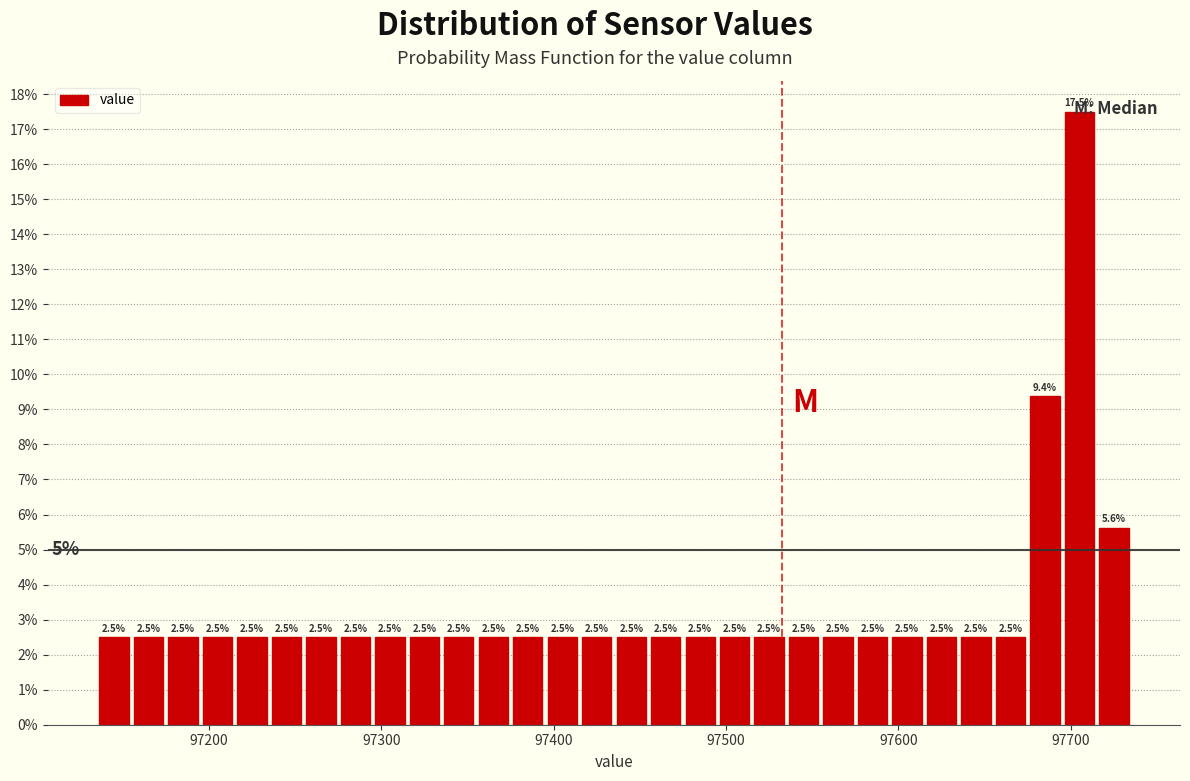

Read against the x-axis, roughly where is the centre of the tallest bar?

97710